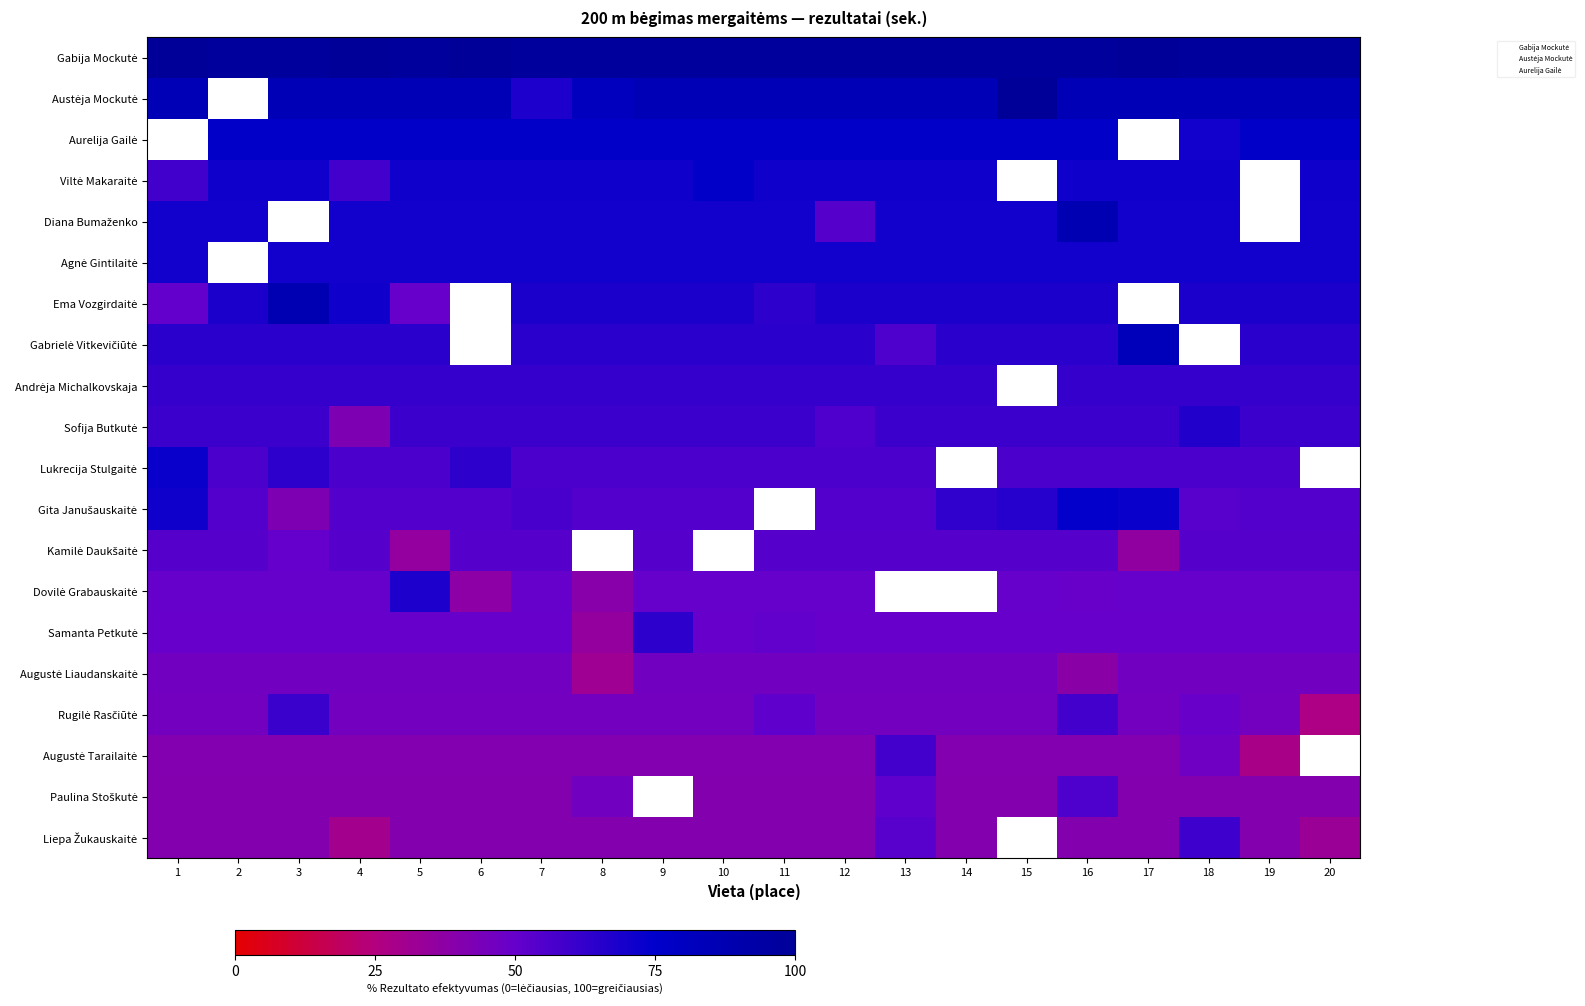

Count the number of categories in the chart.

20